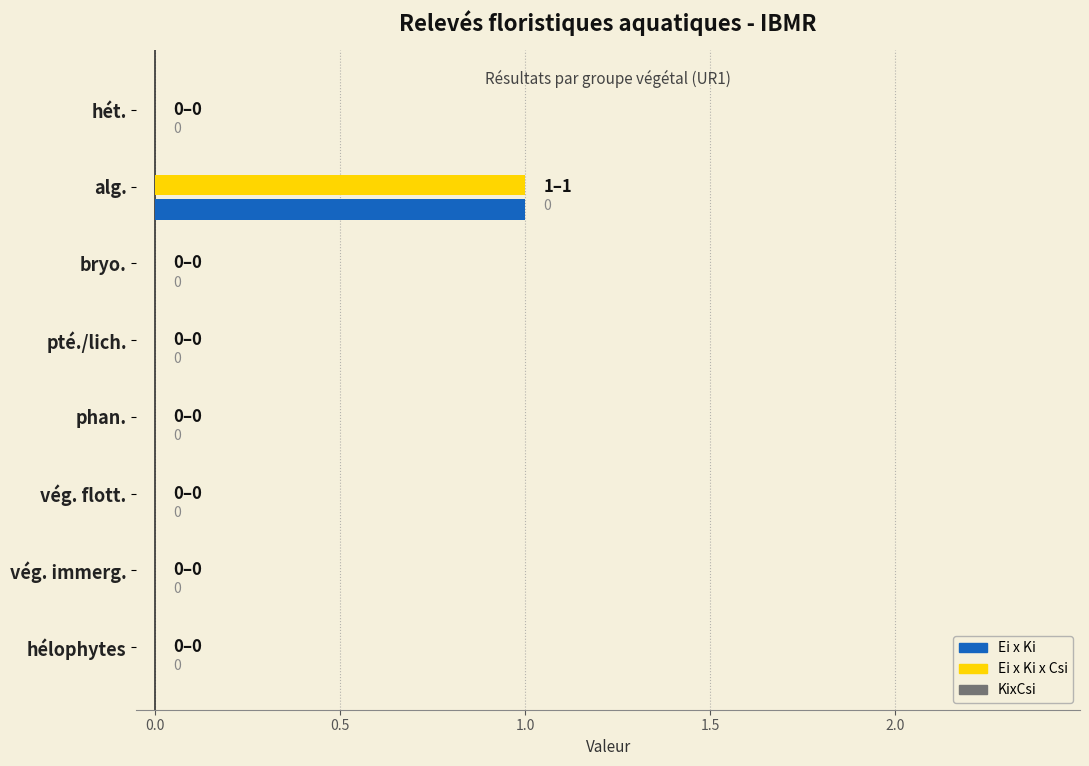

Is the value of Ei x Ki at alg. greater than the value of Ei x Ki x Csi at hélophytes?

Yes